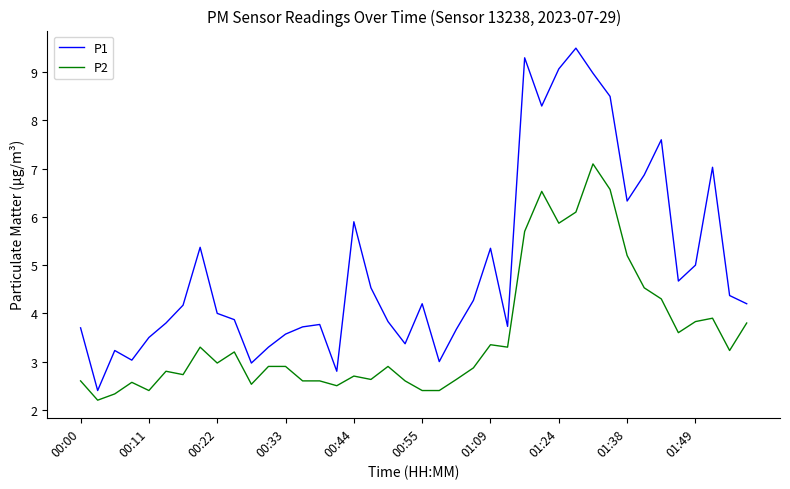

What is the minimum value shown in the chart?

2.2